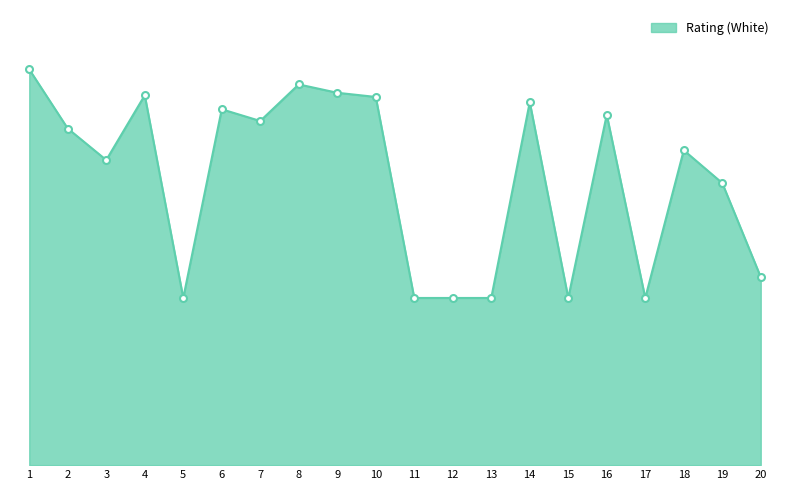

Is this an area chart (filled region under the line)?

Yes